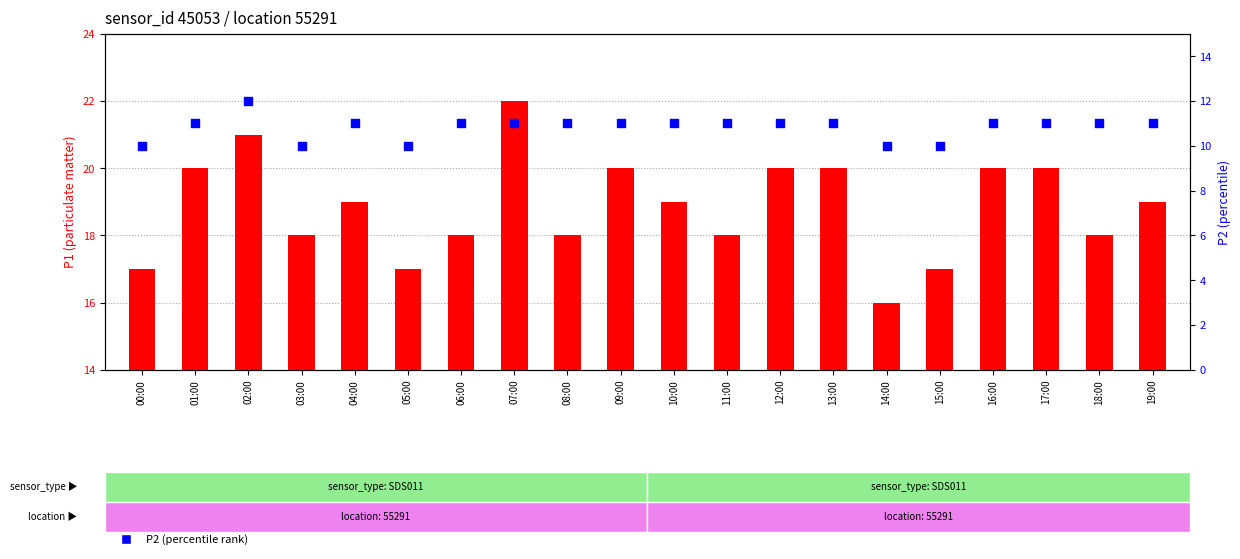

Is the value of P1 (particulate matter) at 09:00 greater than the value of P2 (percentile rank) at 10:00?

Yes